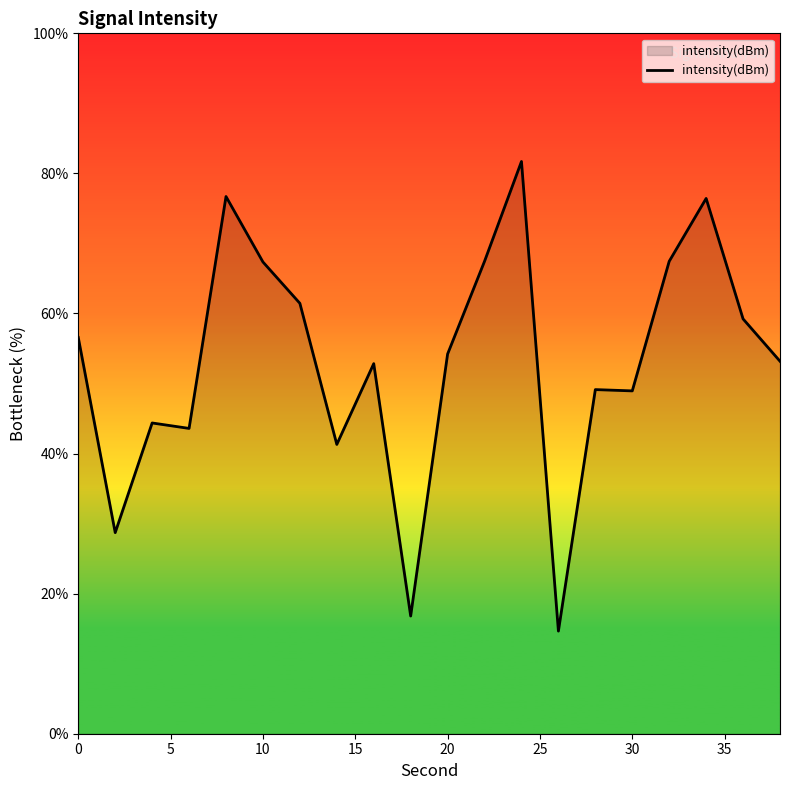

What is the difference between the maximum and minimum values?

67.1